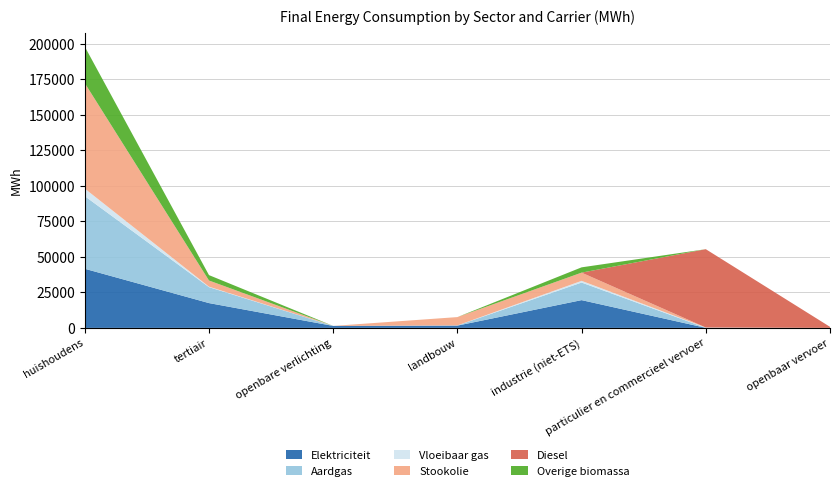

Reading left to right, extract all data points from this chart.

Elektriciteit: 41611.9	17463.8	1384.0	1602.7	19541.6	22.9	0.0
Aardgas: 51122.0	11228.4	0.0	99.6	12371.2	51.3	0.0
Vloeibaar gas: 5303.1	315.0	0.0	41.3	1203.5	198.0	0.0
Stookolie: 74226.5	4345.4	0.0	5858.1	5774.8	0.0	0.0
Diesel: 0.0	0.0	0.0	0.0	0.0	55119.9	743.4
Overige biomassa: 25692.6	3793.8	0.0	0.0	3722.2	0.0	0.0